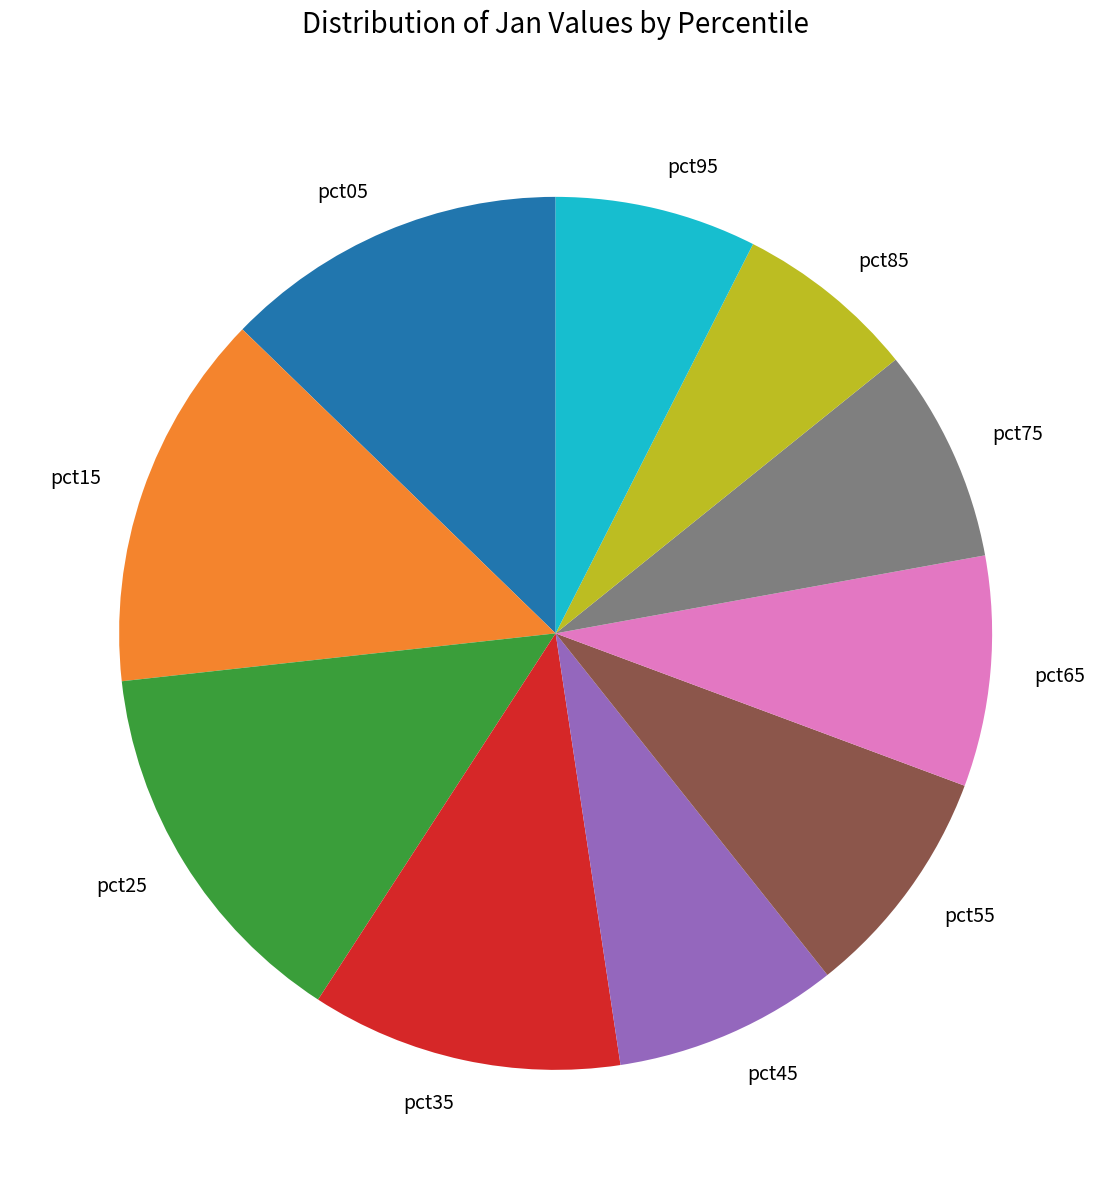

What is the smallest slice in the pie chart?

pct85